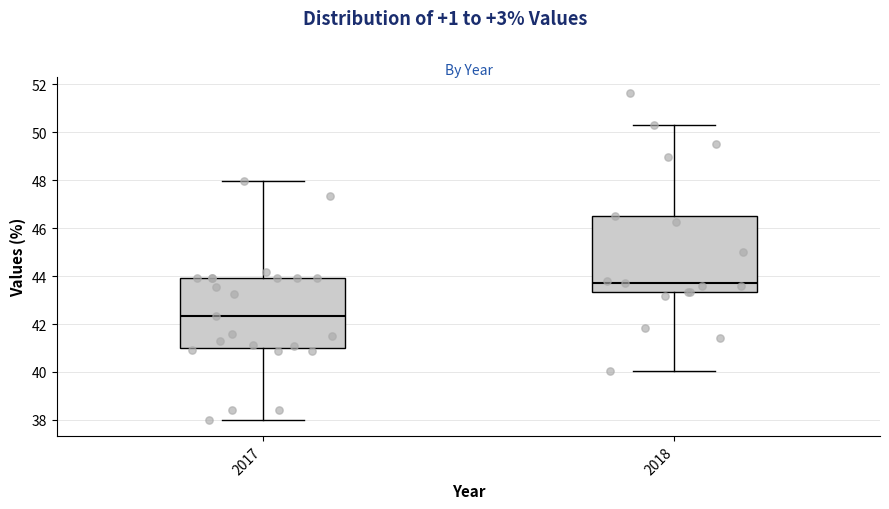

Reading left to right, transcribe this box plot: for each box, give where its median line is, the range the box spans, and where its two whiskers end, as read against the y-axis. The values are not printed on the chart, so give them approximately, as read against the axis.

2017: median 42.4, box 41.0 to 44.0, whiskers 38.0 to 48.0
2018: median 43.8, box 43.4 to 46.4, whiskers 40.0 to 50.4